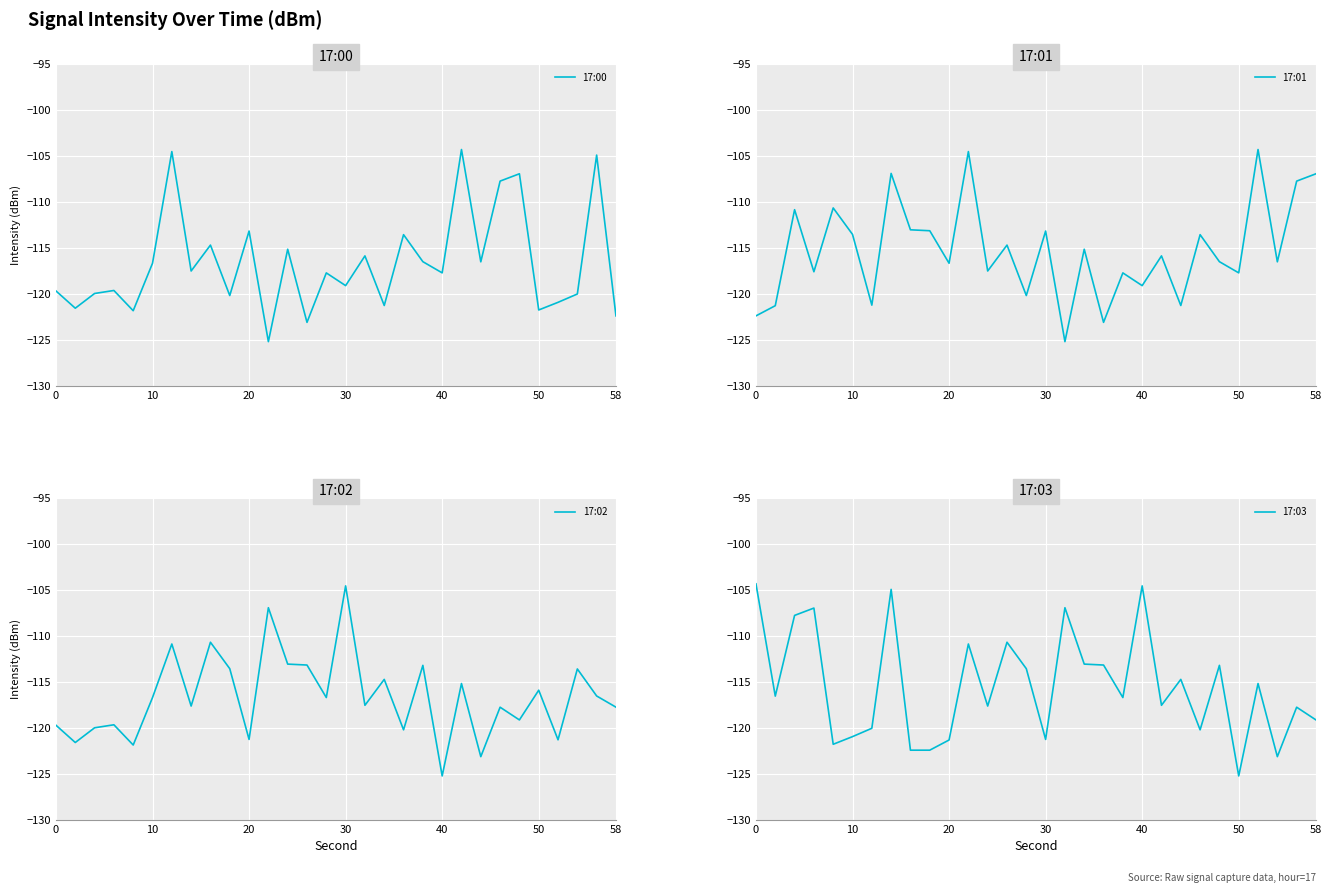

What are all the series names shown in the legend?

17:00, 17:01, 17:02, 17:03